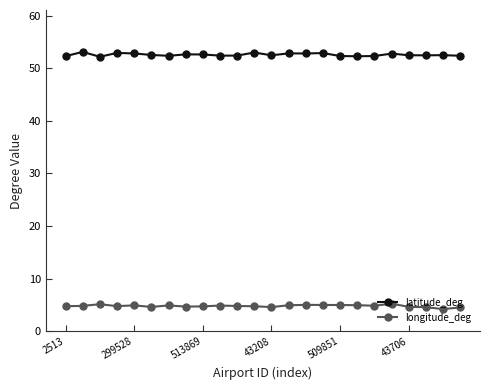

What is the value of the longitude_deg point at the 21st from the left?

4.7